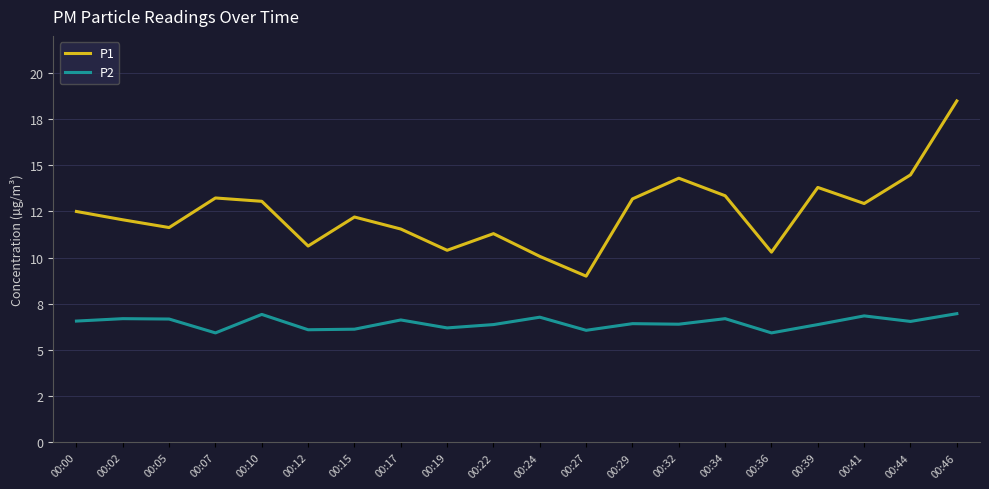

List the labels in order of P2 value, smallest first.

00:07, 00:36, 00:27, 00:12, 00:15, 00:19, 00:22, 00:39, 00:32, 00:29, 00:44, 00:00, 00:17, 00:05, 00:02, 00:34, 00:24, 00:41, 00:10, 00:46